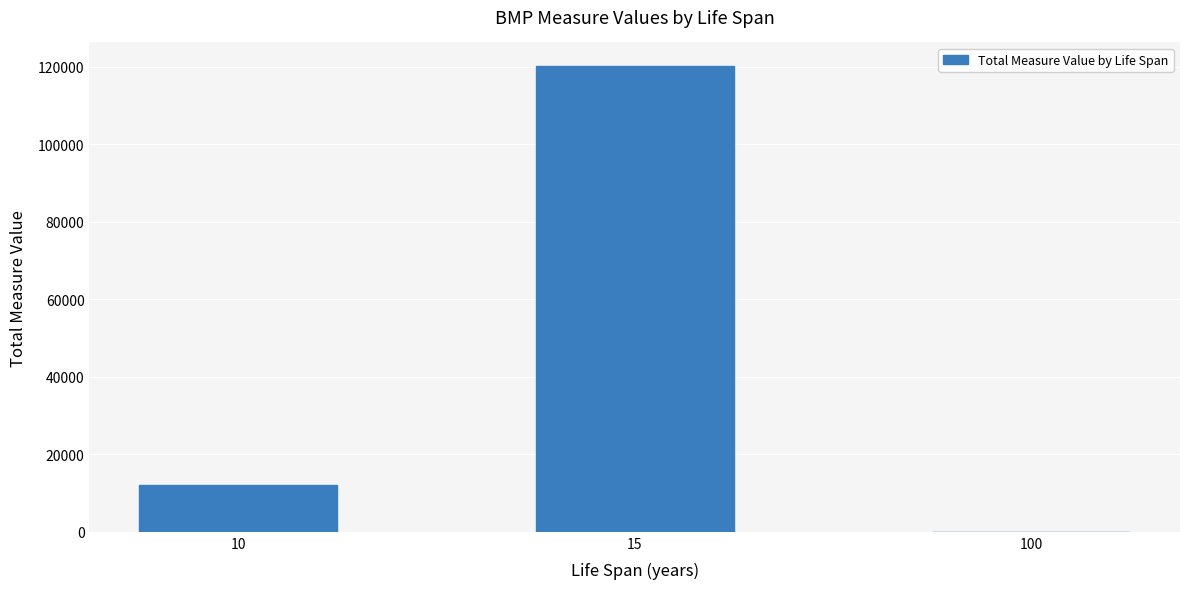

What is the sum of all values?

132299.5